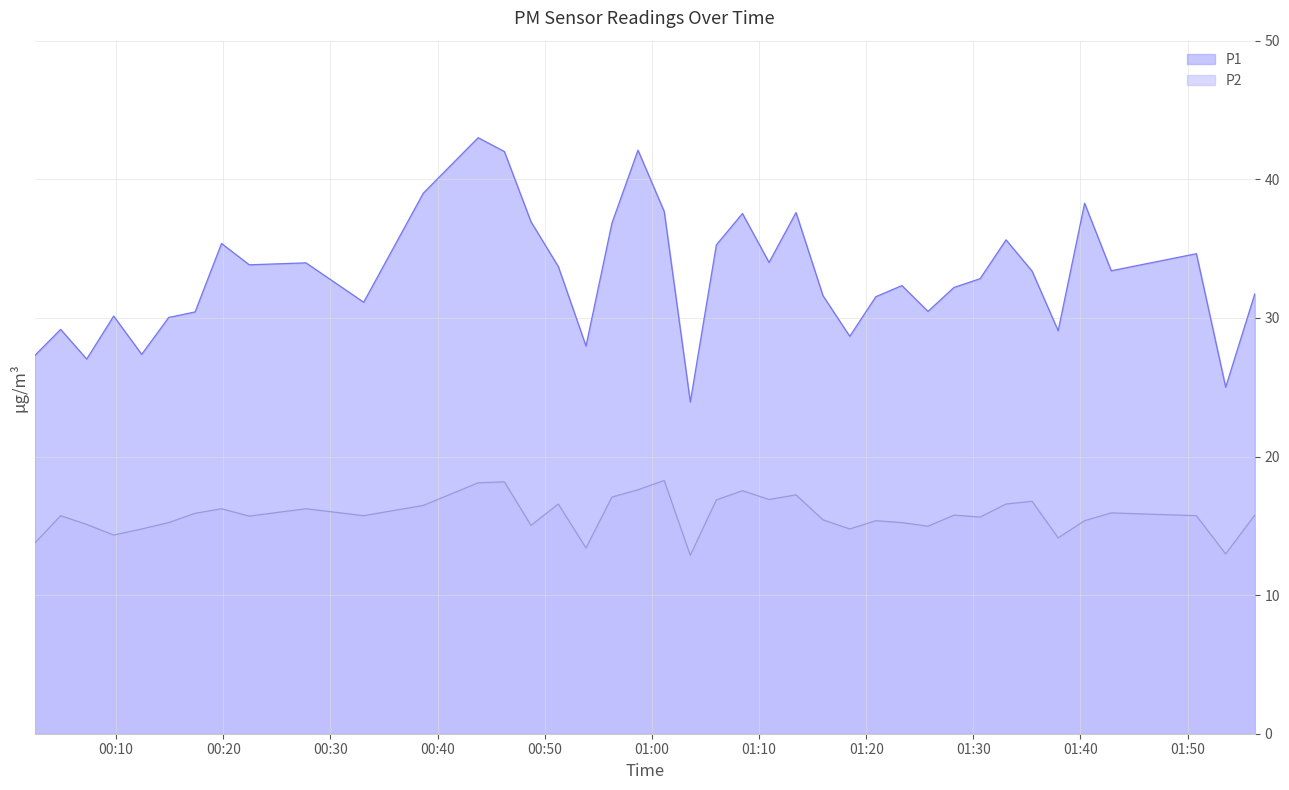

At how many categories does at least one series exceed 33?

20